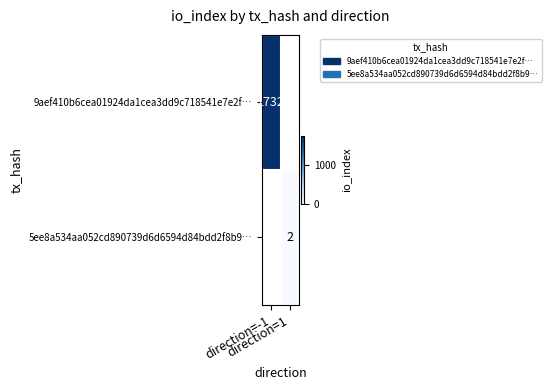

Which series has the largest range (max minus min)?

9aef410b6cea01924da1cea3dd9c718541e7e2f…